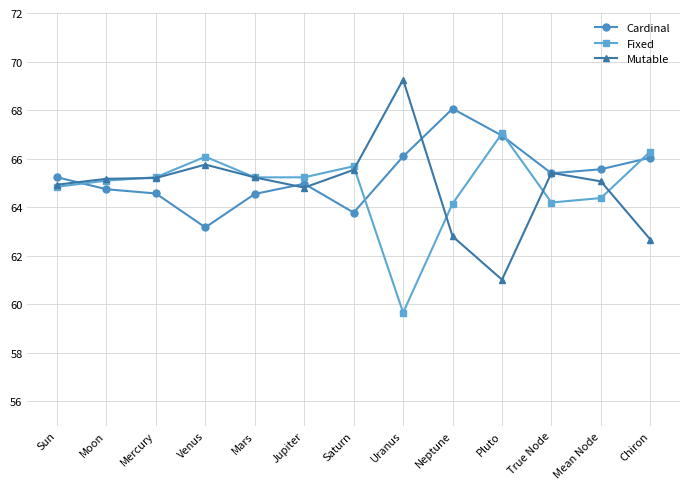

Which series has the largest range (max minus min)?

Mutable